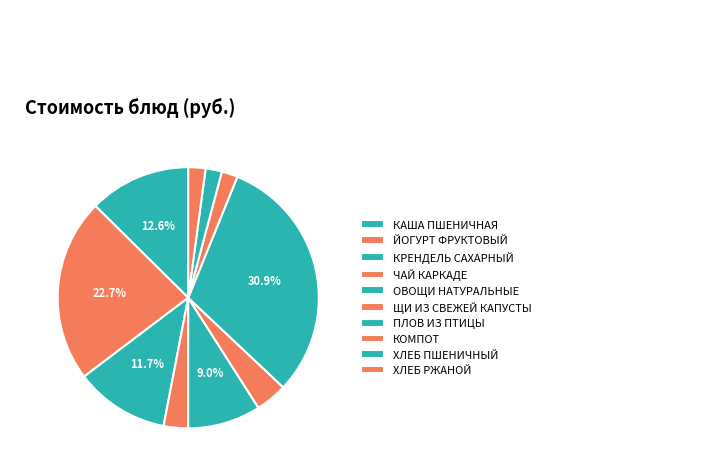

How many segments does this pie chart have?

10